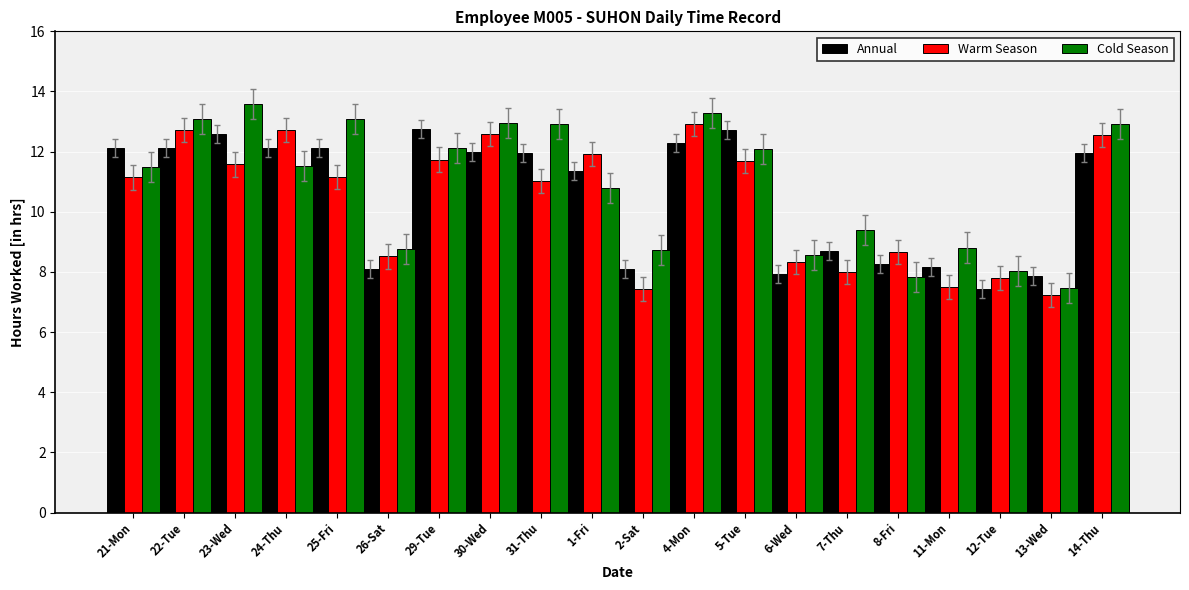

The value of Warm Season at 22-Tue is 5.5. True or false?

False